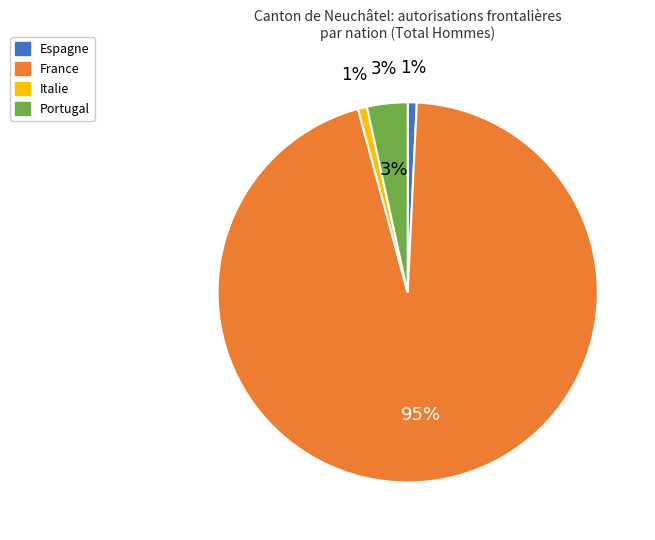

What portion of the pie excludes Italie?

99.2%